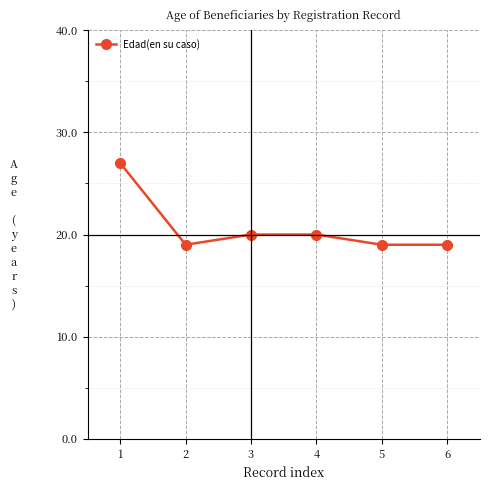

Is it true that the value at 4 is 9?

False